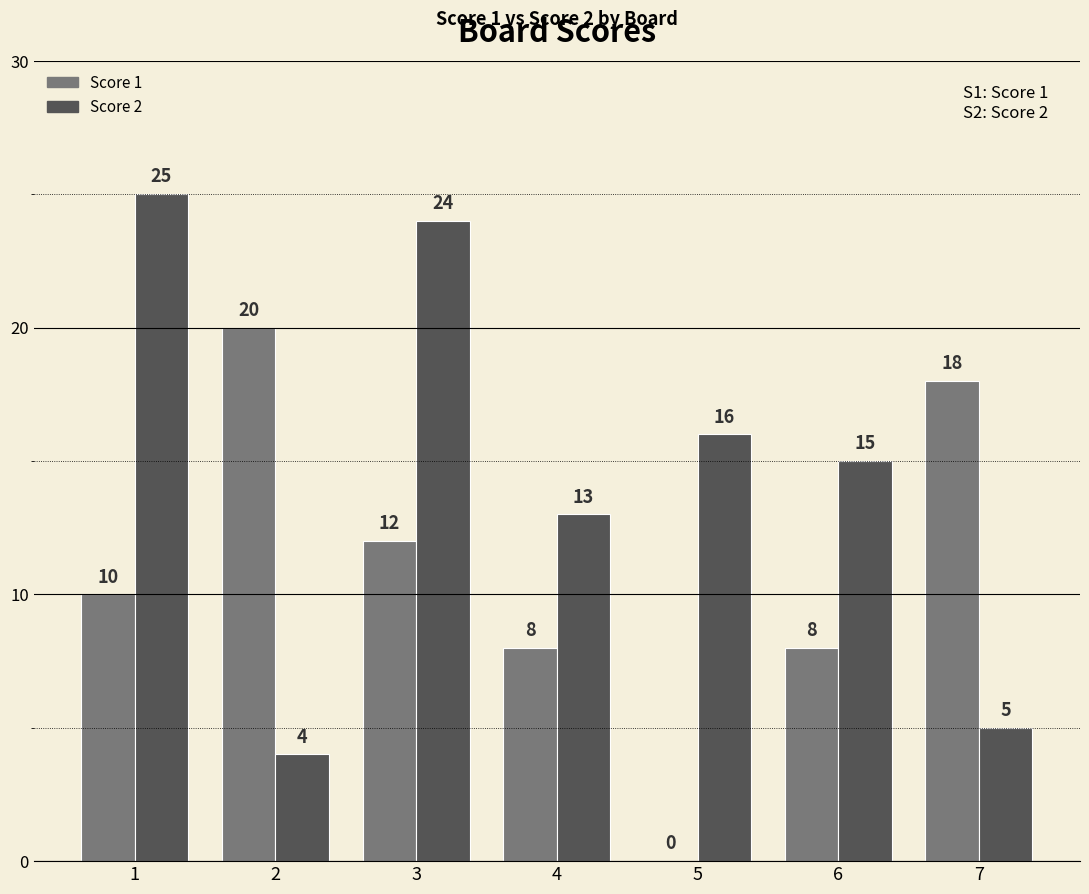

Is it true that Score 1 equals 10 at 1?

True